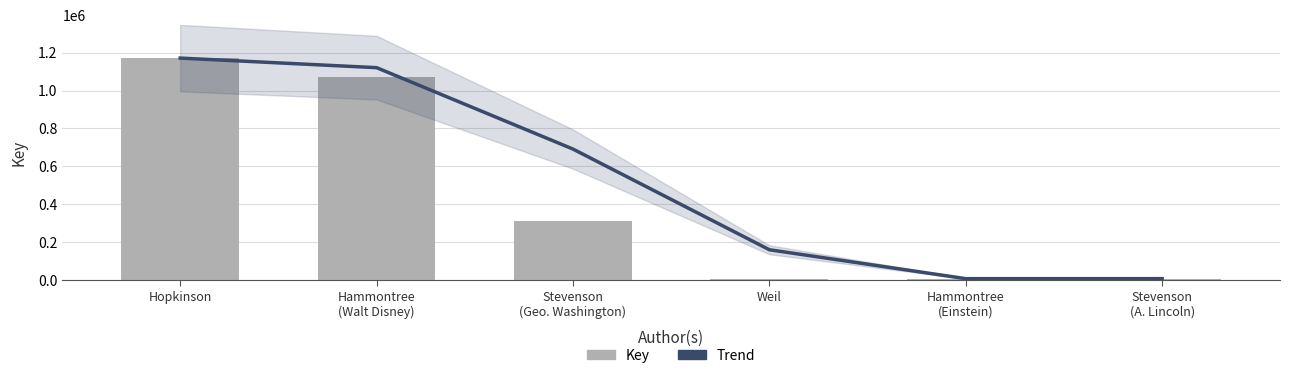

Is the value of Key at Stevenson
(A. Lincoln) greater than the value of Trend at Hammontree
(Einstein)?

Yes